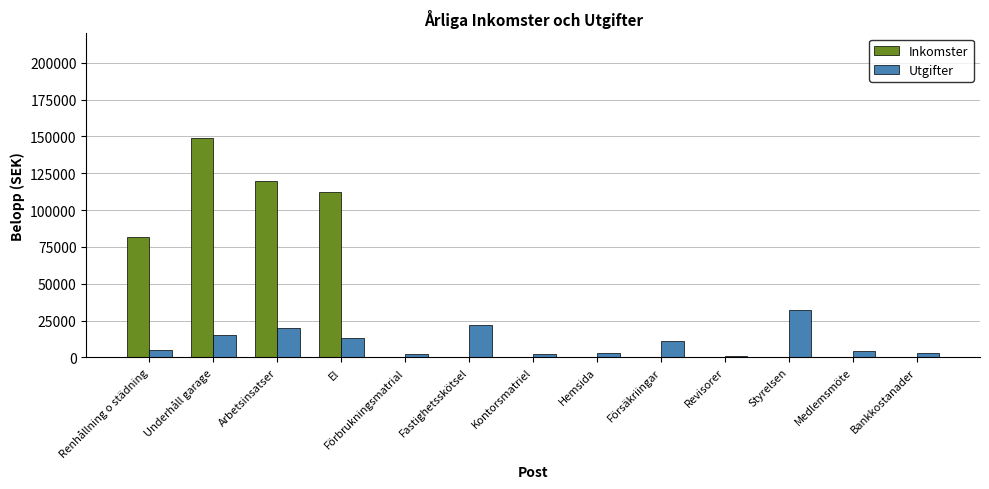

True or false: Utgifter has a value of 5539 at Underhåll garage.

False